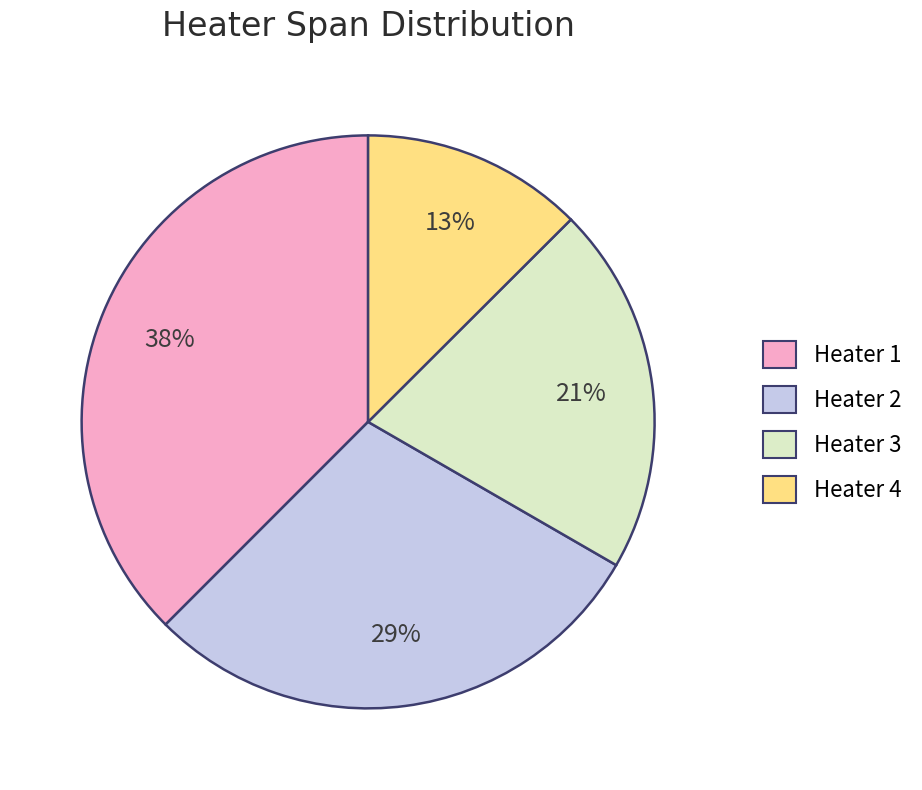

Does any single category account for the majority?

No